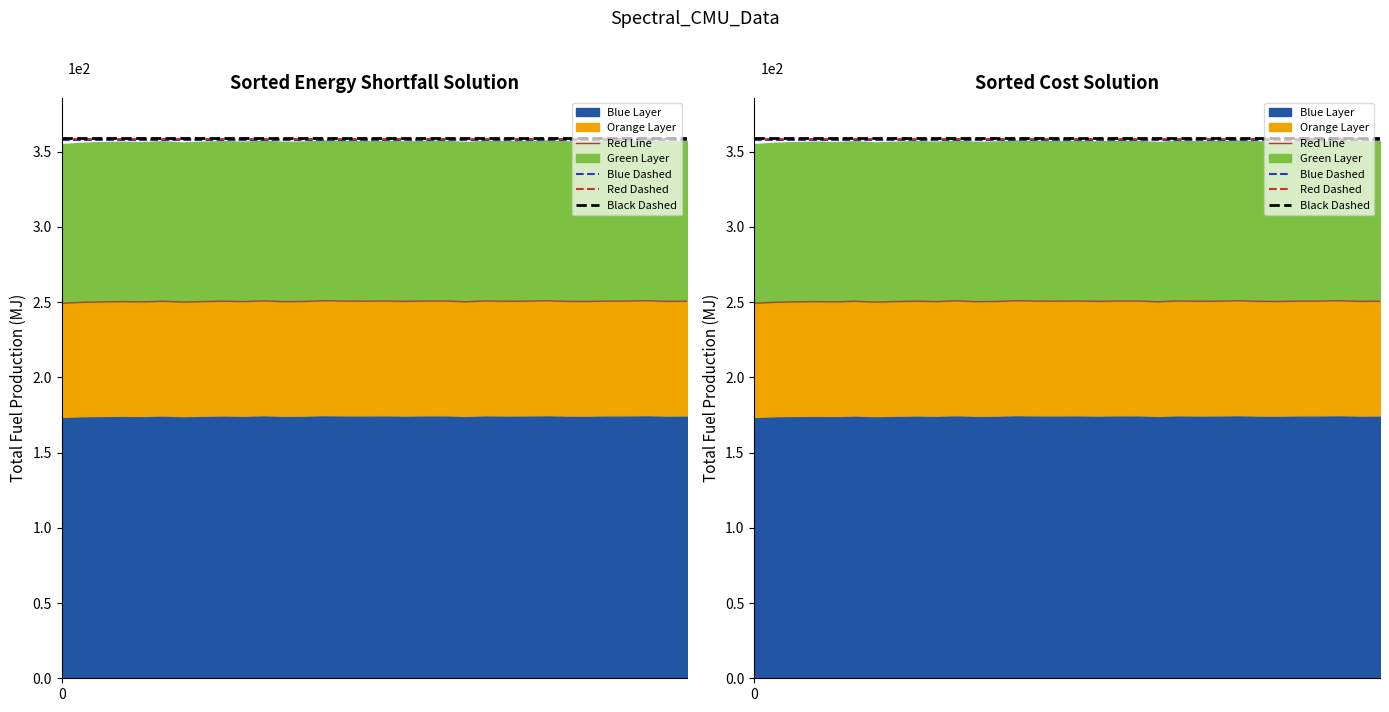

What is the value of the 12th point from the left?

250.3